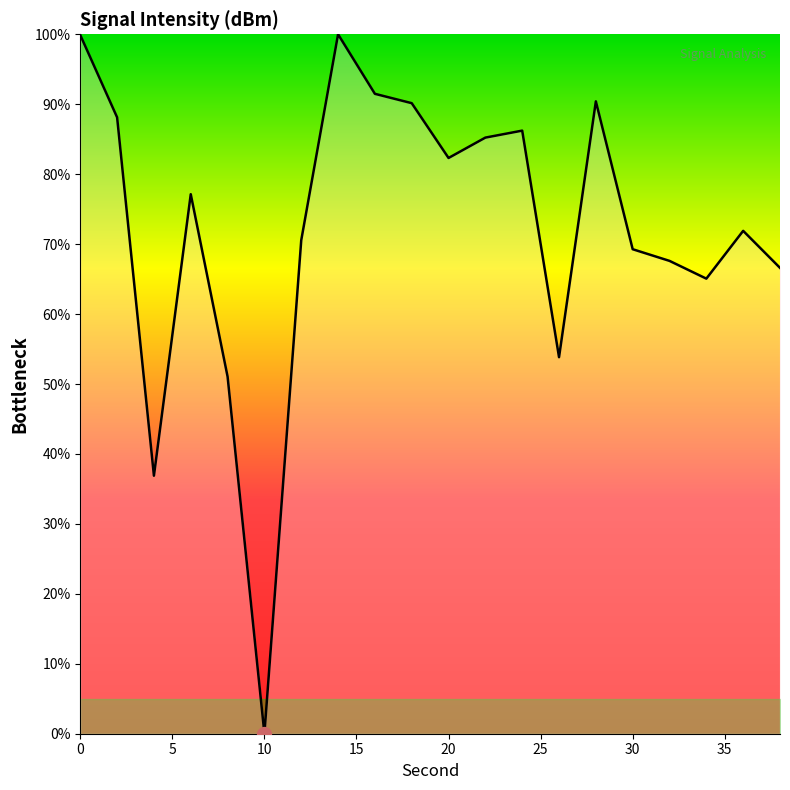

What is the greatest value displayed?

100.0